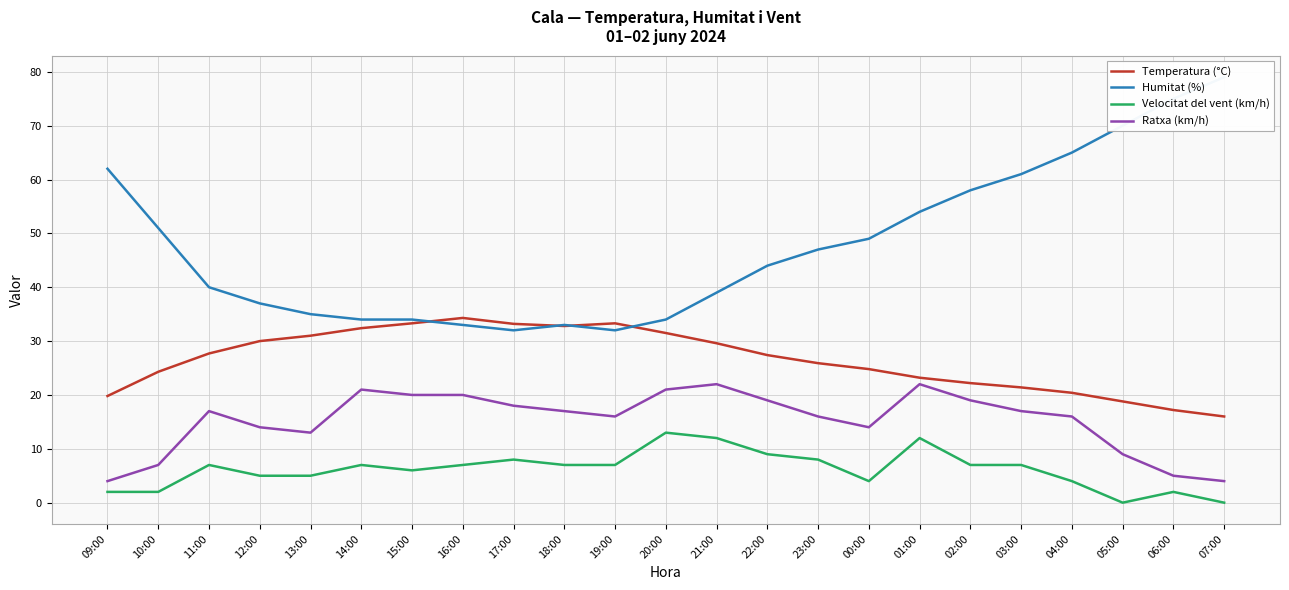

At which label is Velocitat del vent (km/h) closest to 6?

15:00